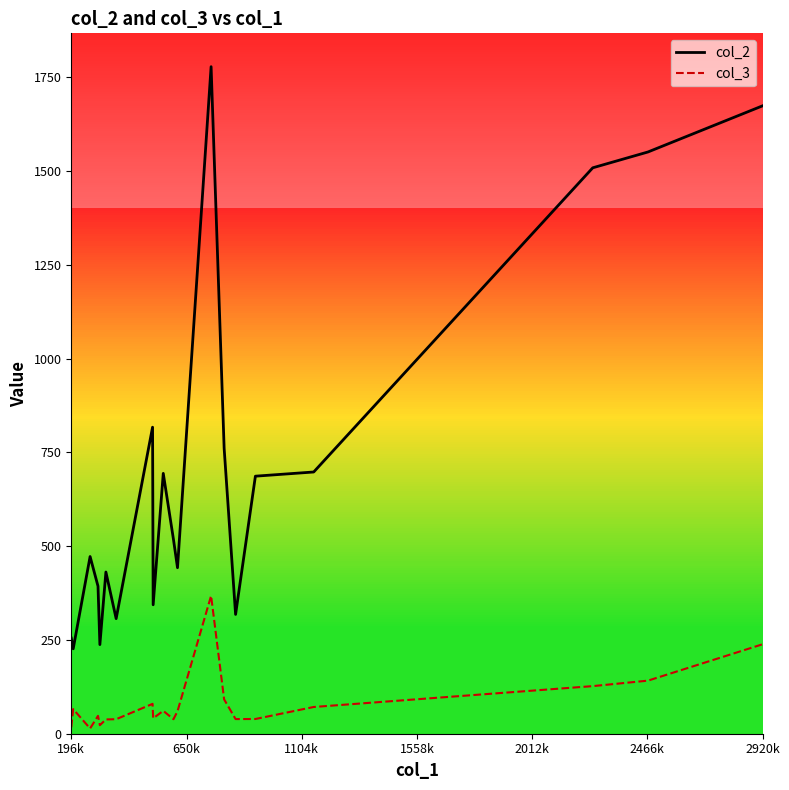

True or false: col_2 and col_3 cross at least once.

False